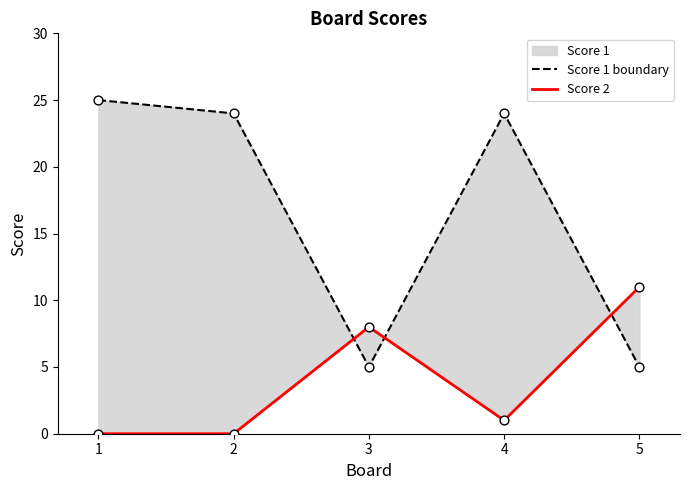

At which category is the sum across all series the highest?

1